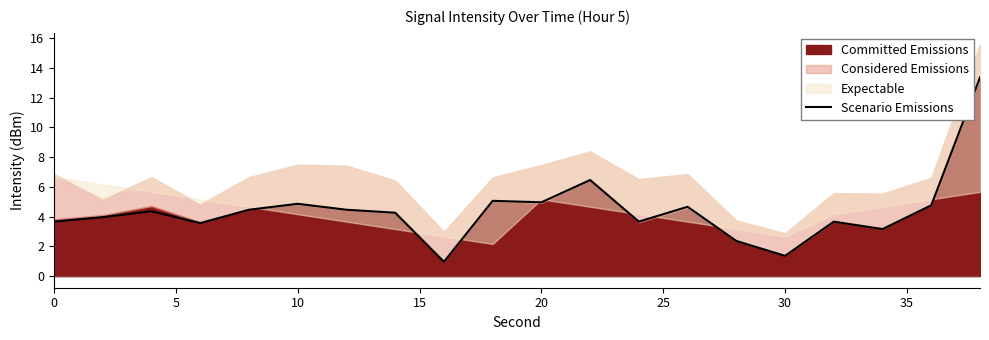

What is the maximum value for Scenario Emissions?

13.4